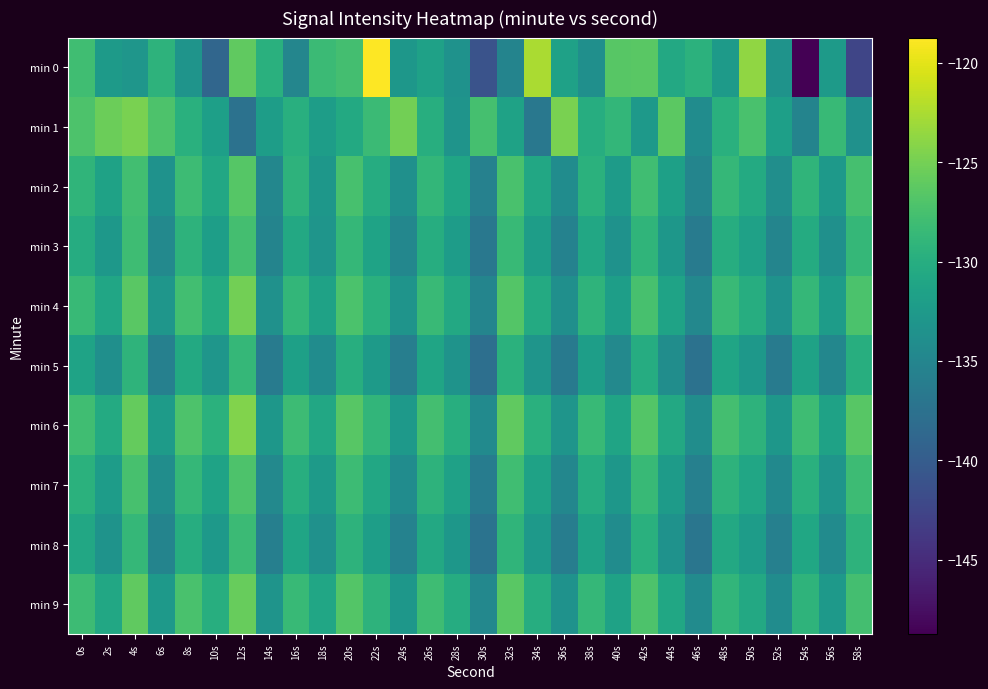

How many series are shown in this chart?

10